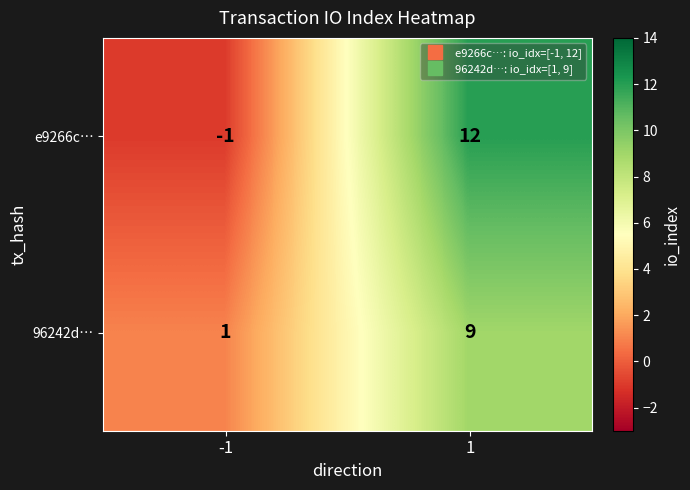

Is it true that 96242d… equals 9 at 1?

True